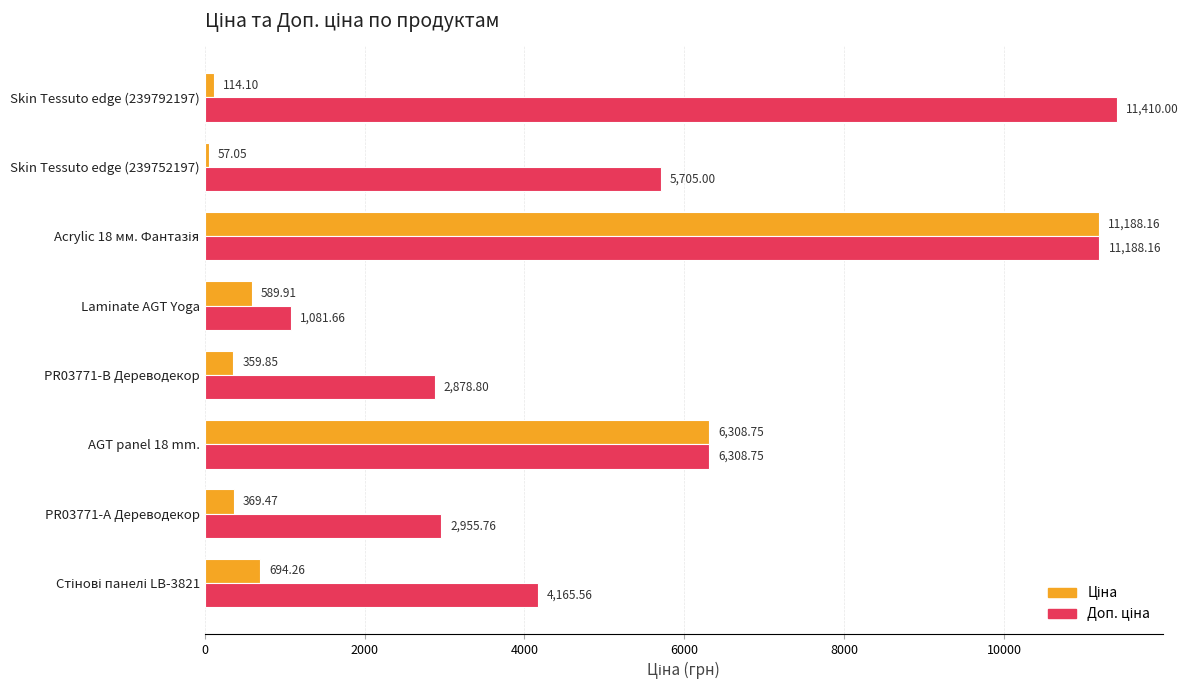

At how many categories does at least one series exceed 3102?

5